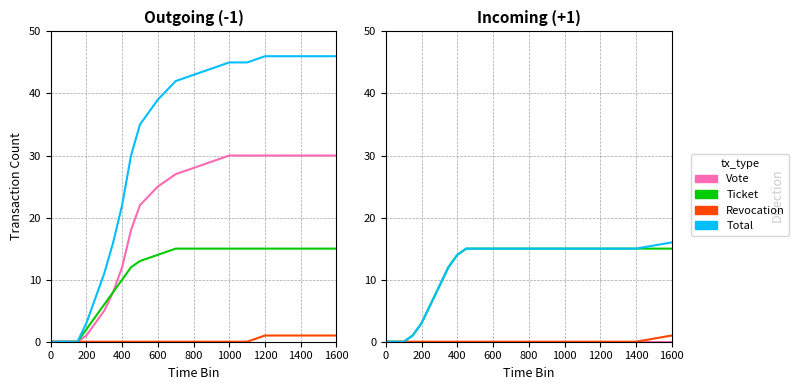

How many positive values does the Revocation series have?

1